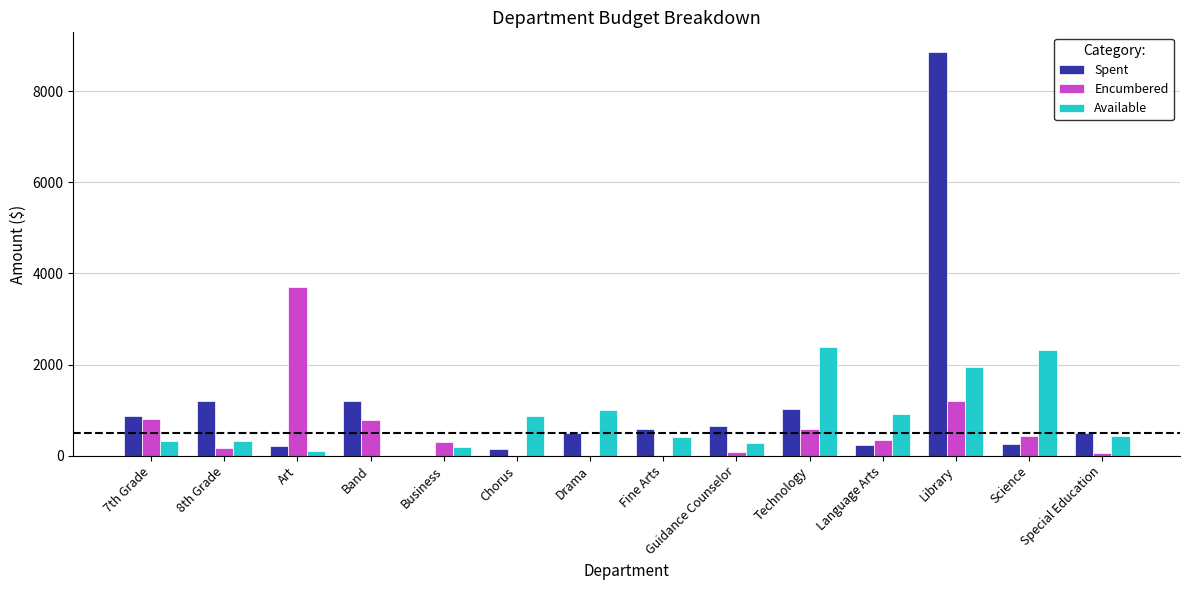

How many values in Available are above zero?

13